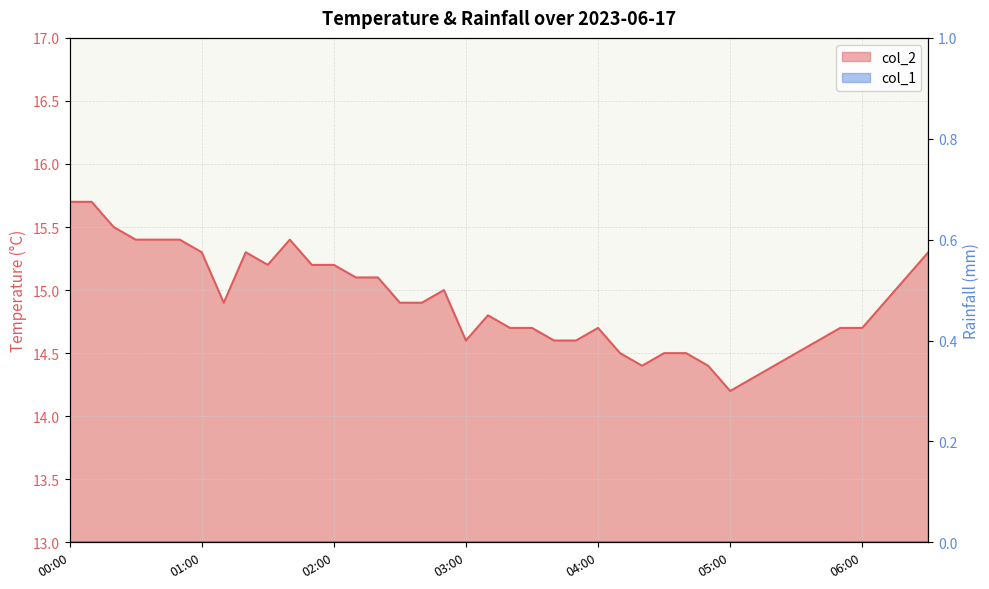

What value does the data have at 00:40?

15.4